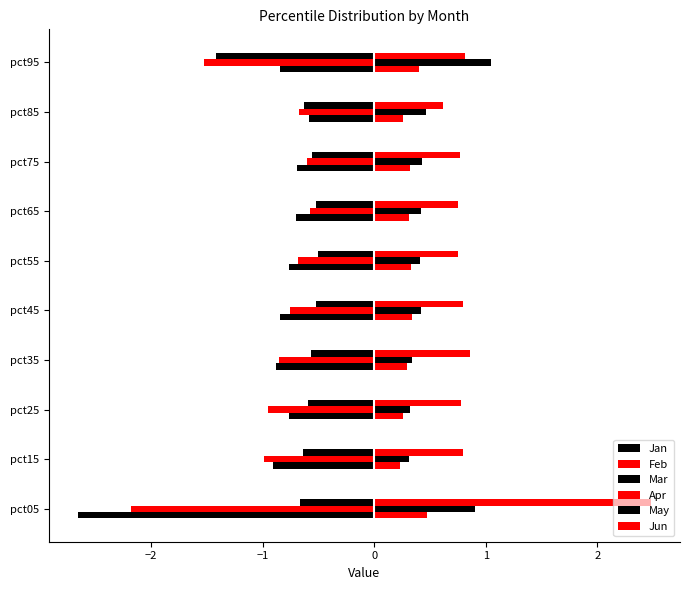

Count the number of data series in this chart.

6